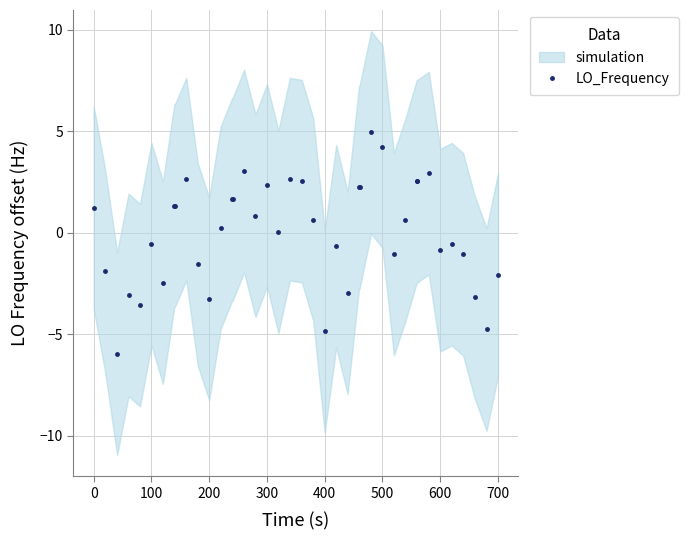

What is the value of the LO_Frequency point at the 7th from the left?

-2.5